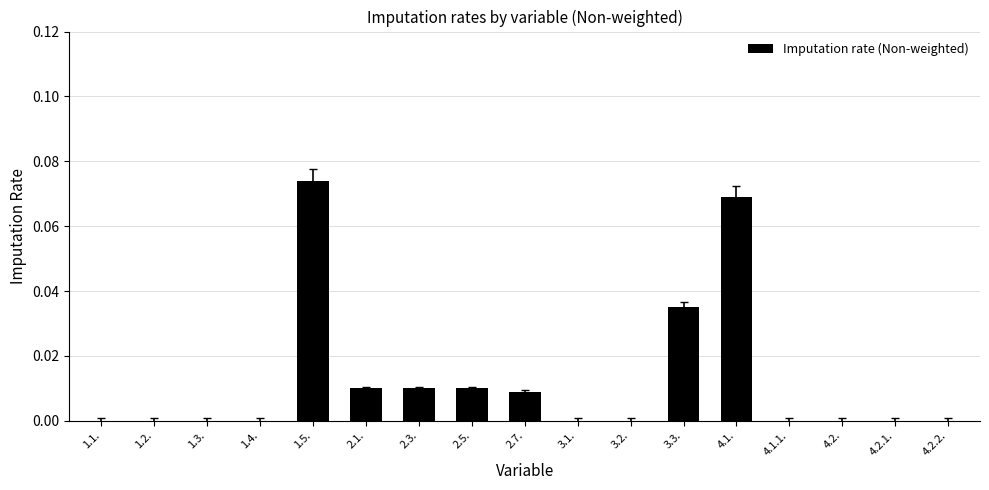

How many distinct data groups are displayed?

1